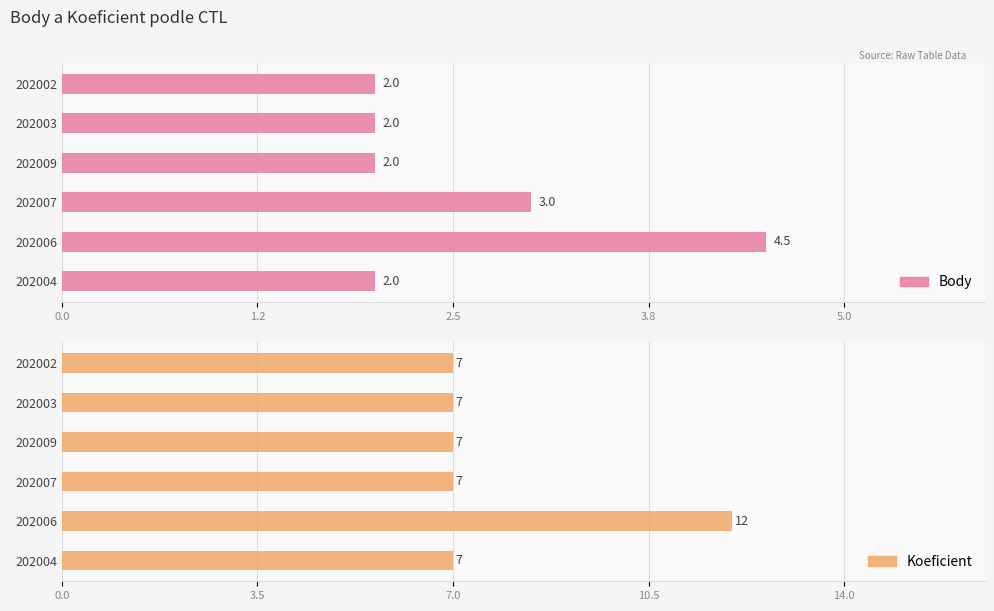

Rank the series at 202006 from highest to lowest value.

Koeficient, Body